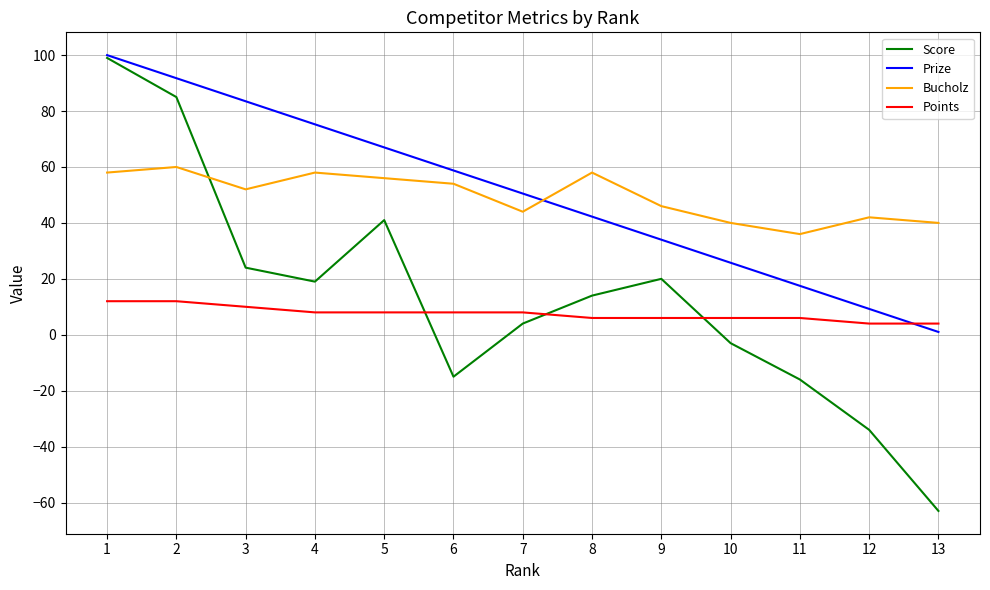

How many lines are shown in the chart?

4